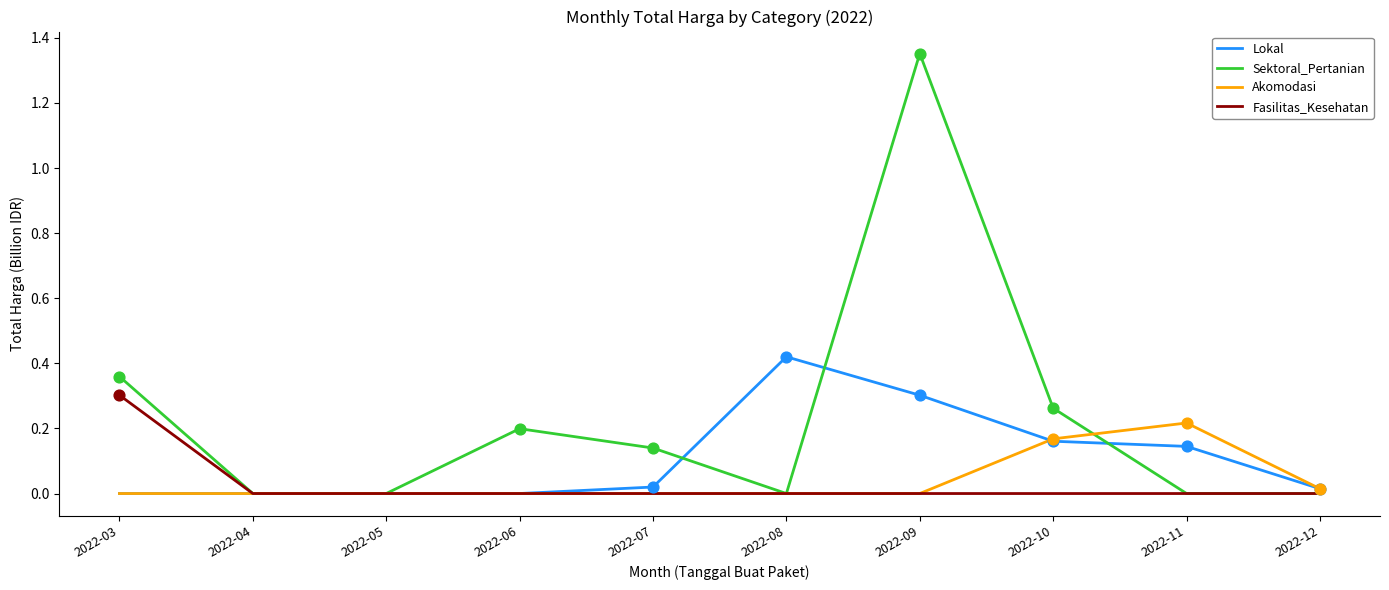

Which series changed the most between 2022-06 and 2022-09?

Sektoral_Pertanian